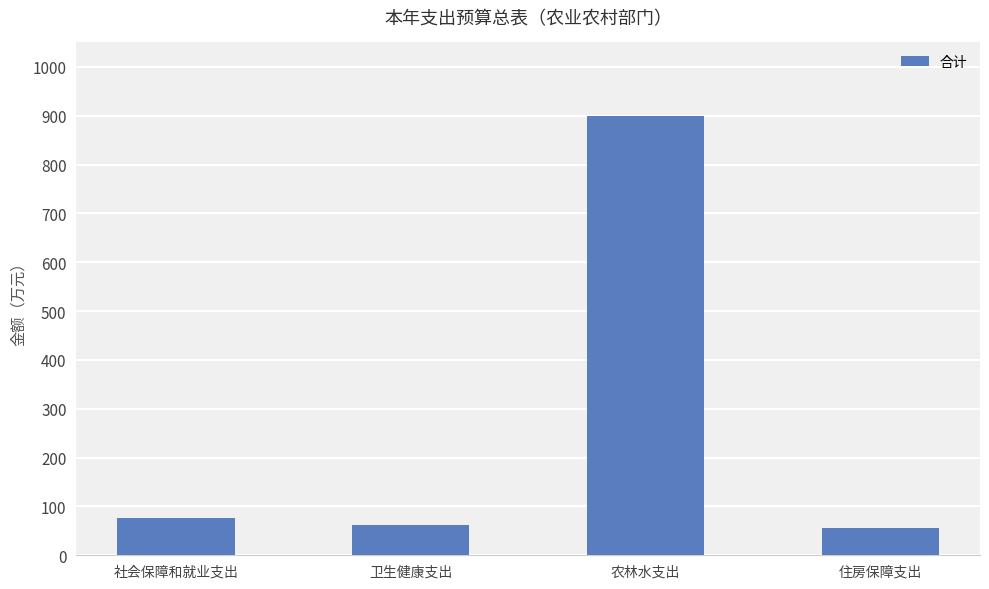

Is it true that the value at 农林水支出 is 899.6?

True